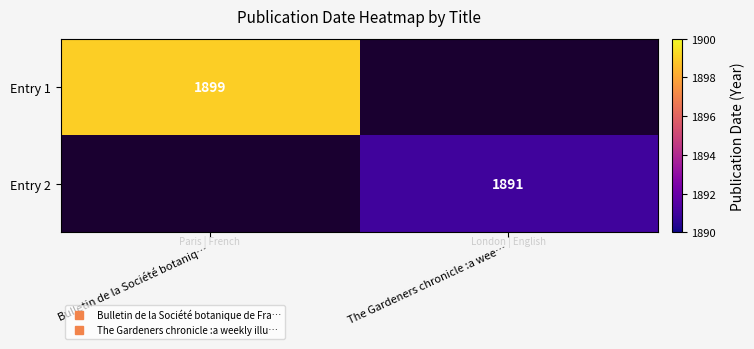

At which label is Entry 1 closest to 1899?

Bulletin de la Société botaniq…